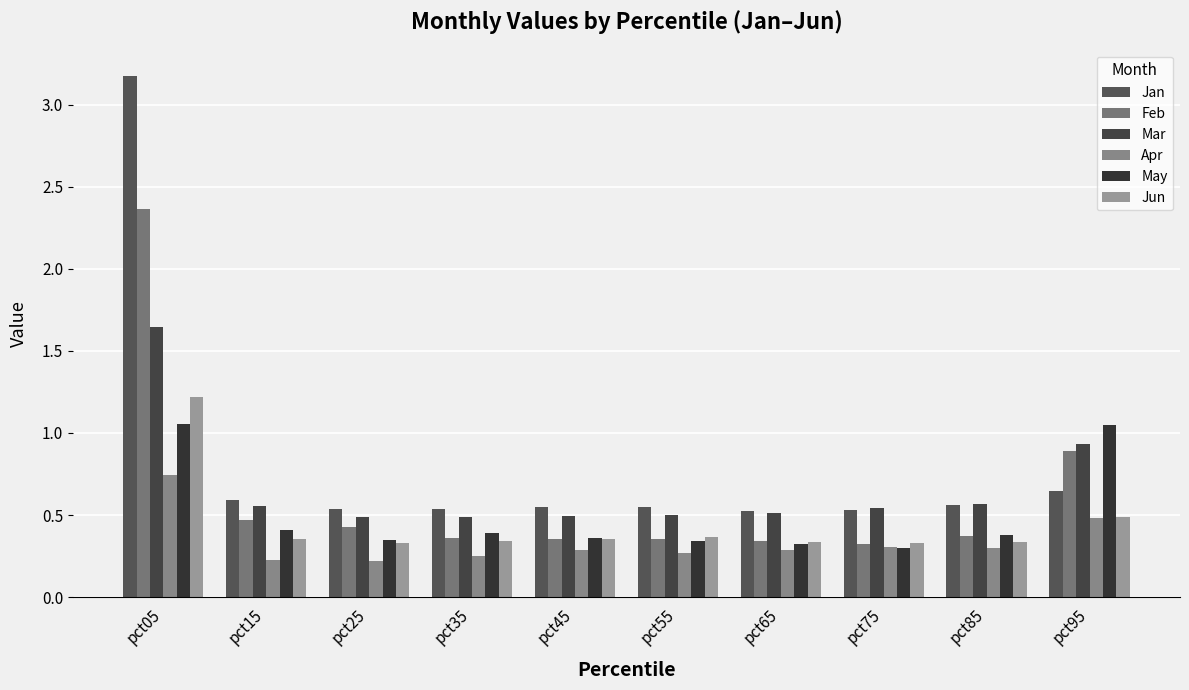

How many series are shown in this chart?

6